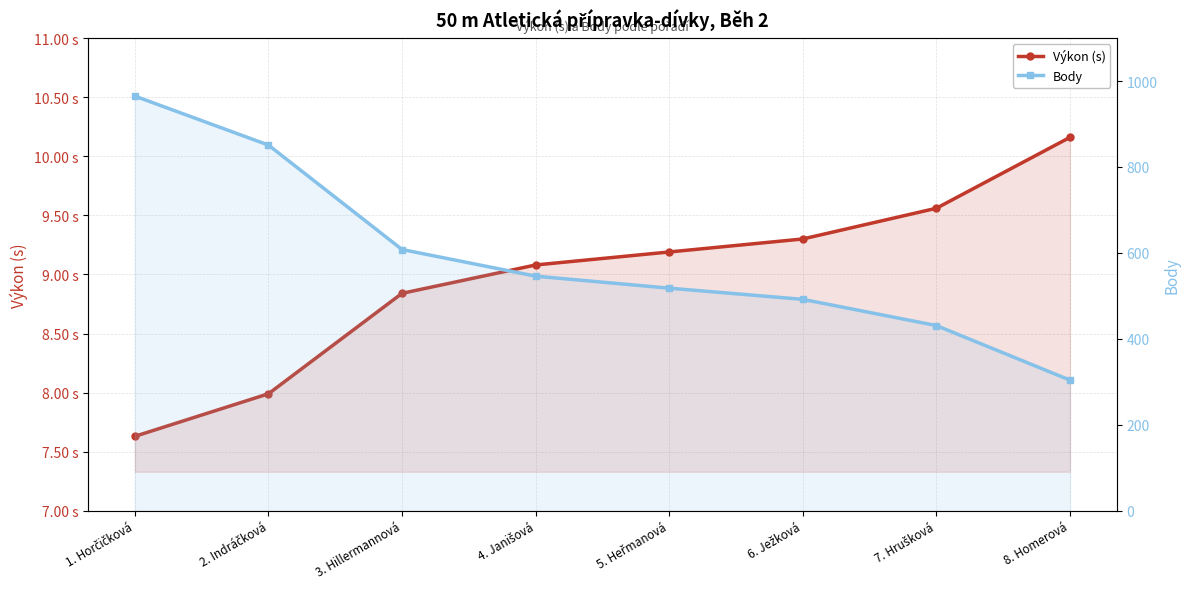

Rank the series by their maximum value, from highest to lowest.

Body, Výkon (s)